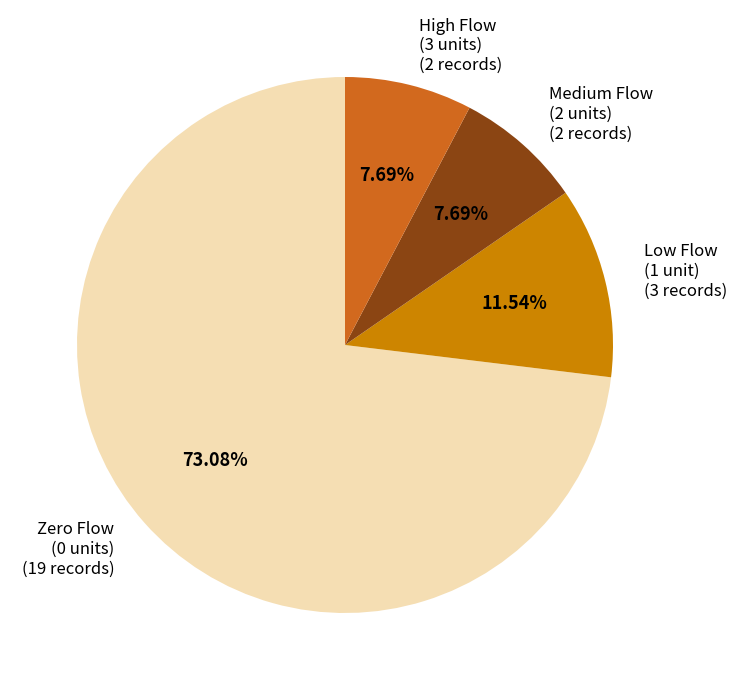

Does any single category account for the majority?

Yes